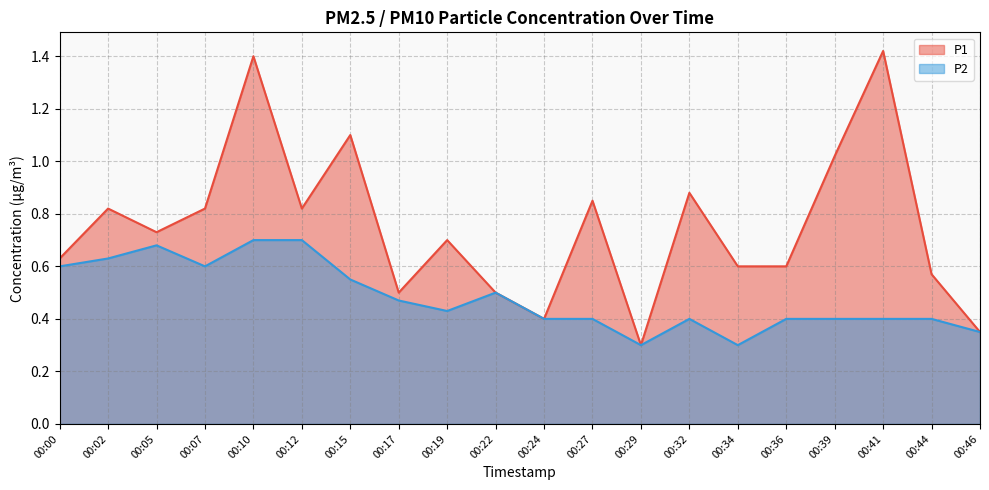

True or false: P1 has more than 1 interior local peaks.

True